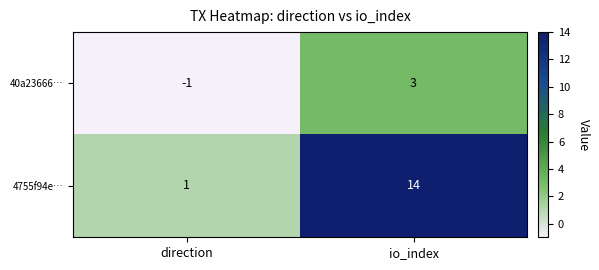

What is the sum of the 4755f94e… values at direction and io_index?

15